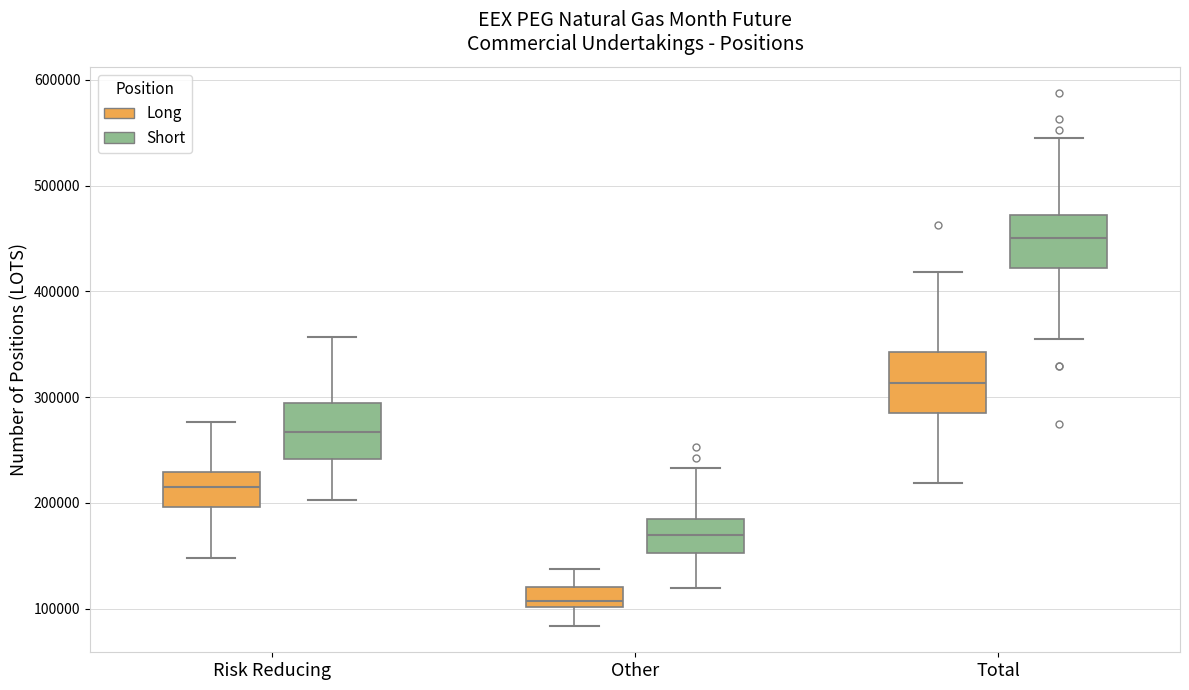

Reading left to right, transcribe this box plot: for each box, give where its median line is, the range the box spans, and where its two whiskers end, as read against the y-axis. The values are not printed on the chart, so give them approximately, as read against the axis.

Risk Reducing (Long): median 210000, box 200000 to 230000, whiskers 150000 to 280000
Risk Reducing (Short): median 270000, box 240000 to 290000, whiskers 200000 to 360000
Other (Long): median 110000, box 100000 to 120000, whiskers 80000 to 140000
Other (Short): median 170000, box 150000 to 190000, whiskers 120000 to 230000
Total (Long): median 310000, box 280000 to 340000, whiskers 220000 to 420000
Total (Short): median 450000, box 420000 to 470000, whiskers 350000 to 550000